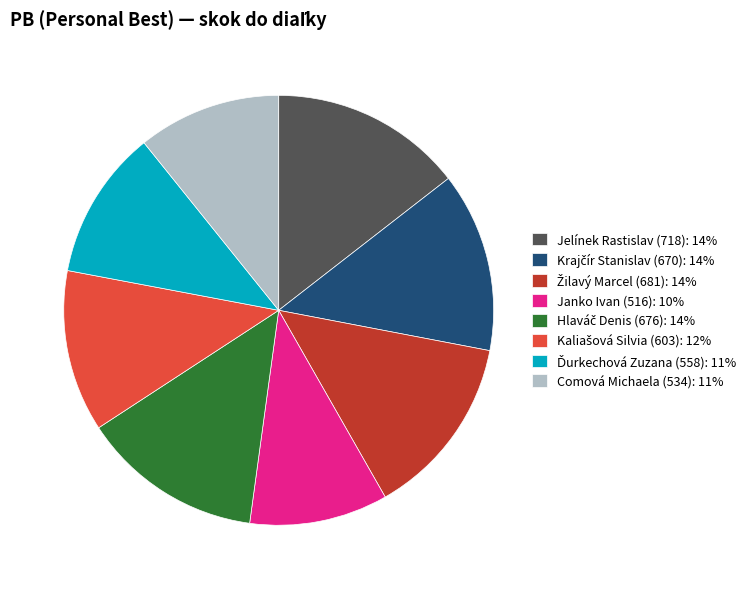

Is there any slice that represents more than half of the pie?

No